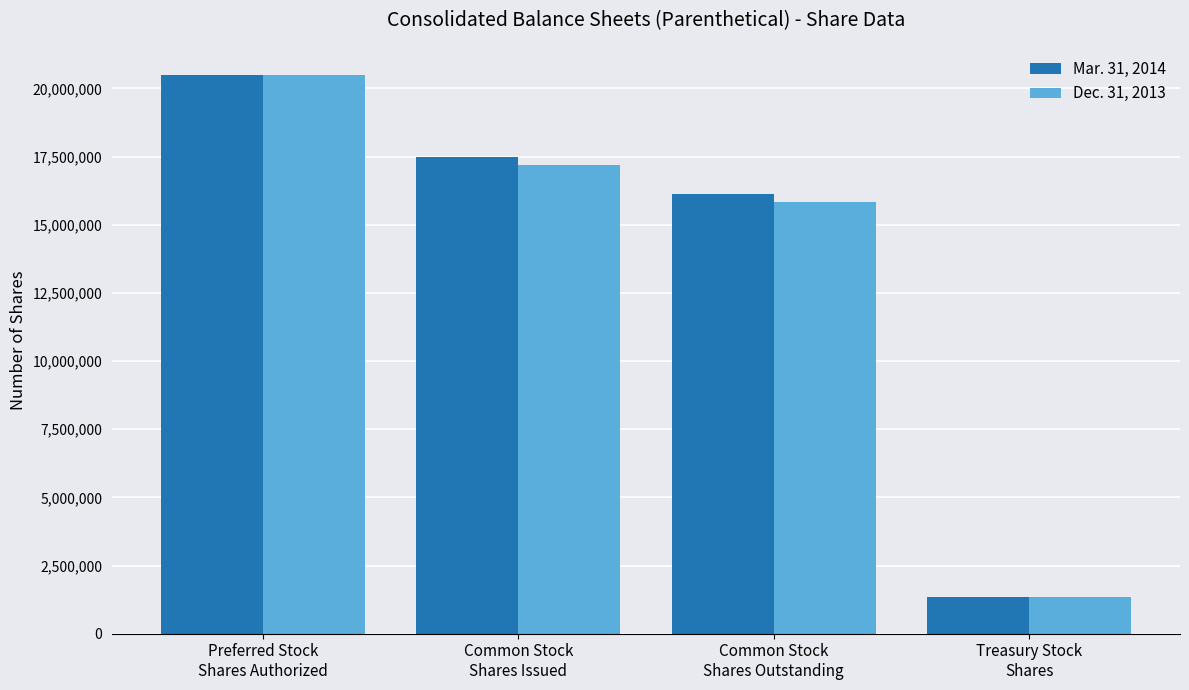

What are all the series names shown in the legend?

Mar. 31, 2014, Dec. 31, 2013